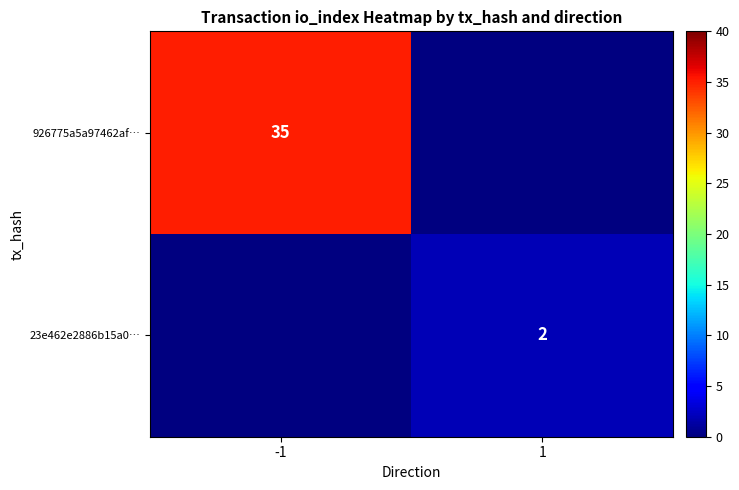

The value of 926775a5a97462af… at -1 is 18. True or false?

False